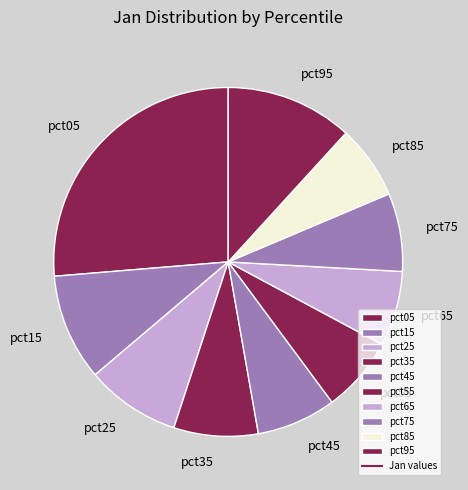

Is the sum of pct55 and pct05 greater than half?

No